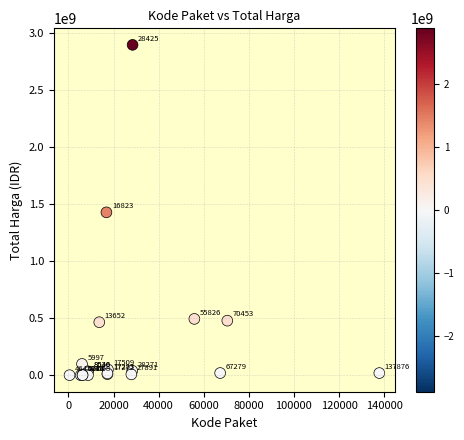

What Y value in the scatter plot is closest to 1446100000?

1425867900